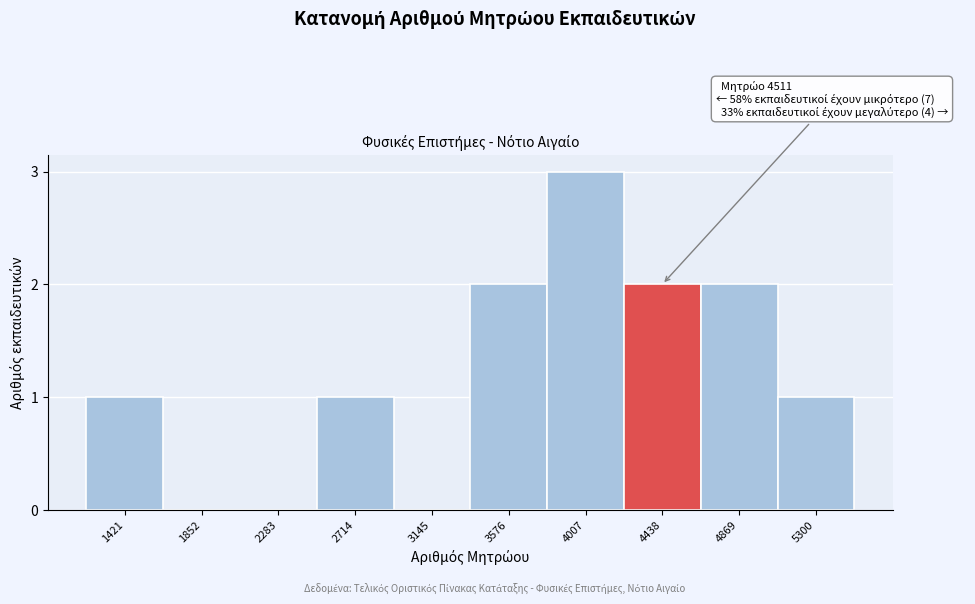

Reading left to right, list all the values displayed in this chart.

1421=1	1852=0	2283=0	2714=1	3145=0	3576=2	4007=3	4438=2	4869=2	5300=1